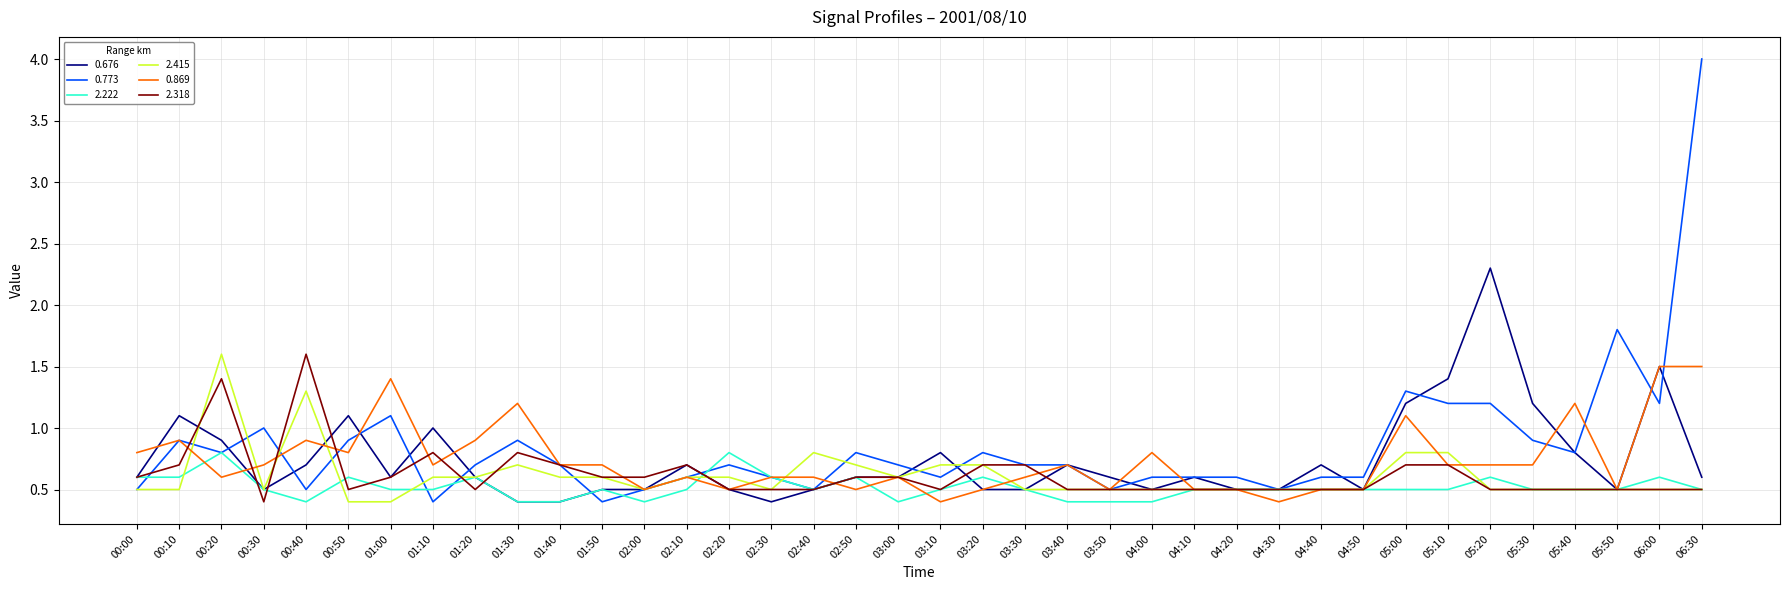

What position from the right is 05:40?

4